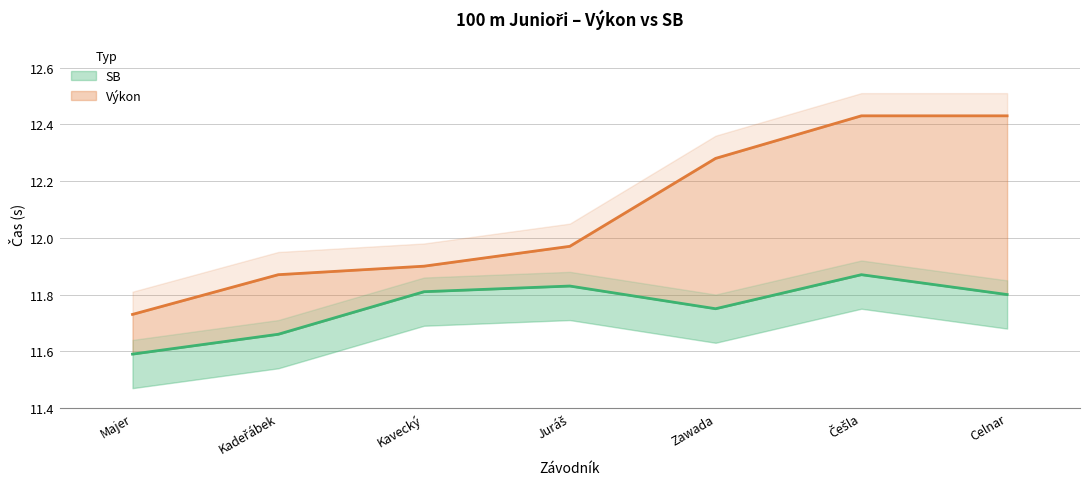

Rank the categories by Výkon value from lowest to highest.

Majer, Kadeřábek, Kavecký, Juráš, Zawada, Češla, Celnar